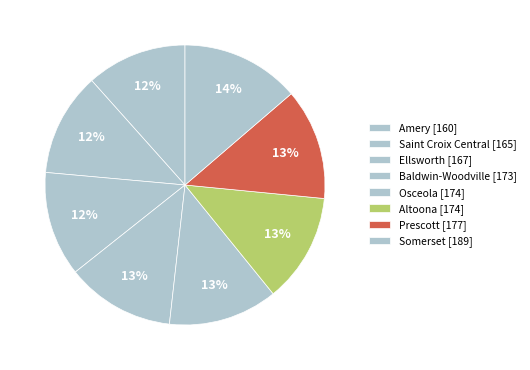

To the nearest percent, what is the difference between the Ellsworth and Somerset slice percentages?

2%